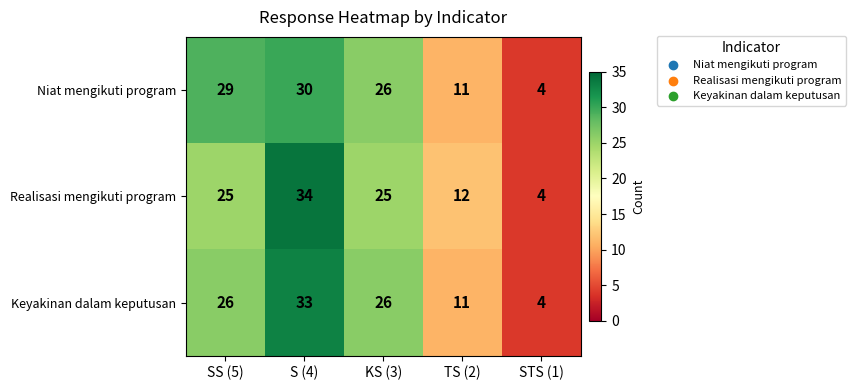

What is the difference between the second highest and second lowest values in the Keyakinan dalam keputusan series?

15